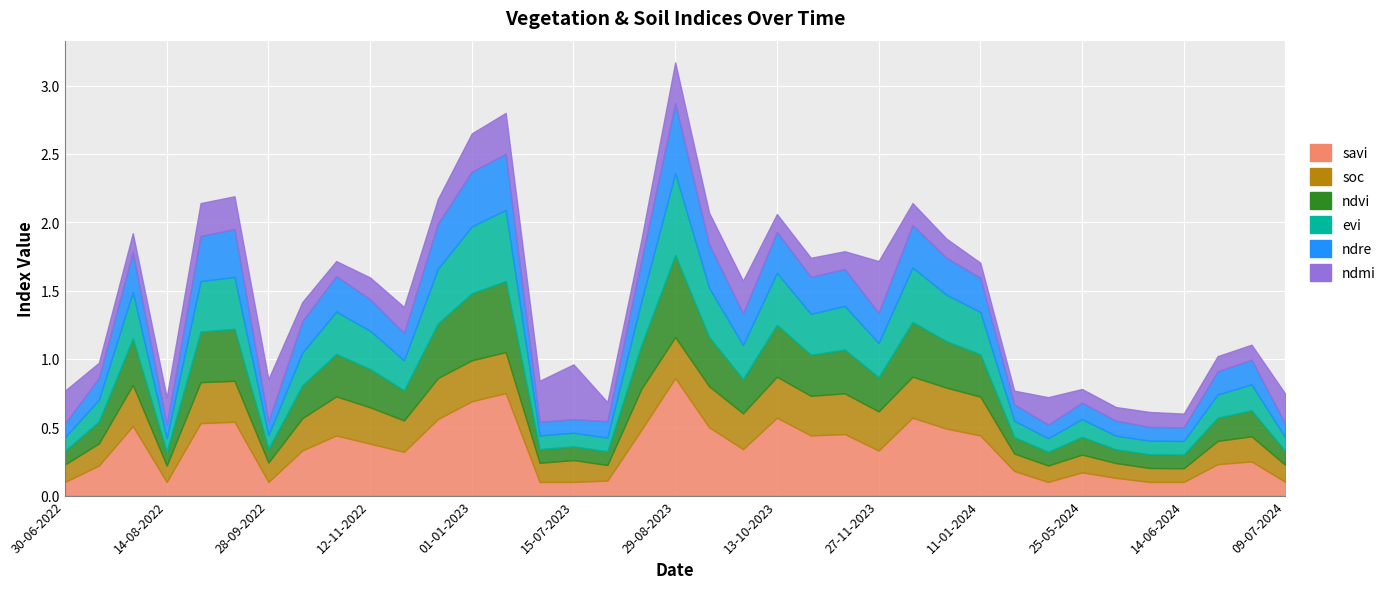

The value of soc at 30-06-2022 is 0.0. True or false?

False